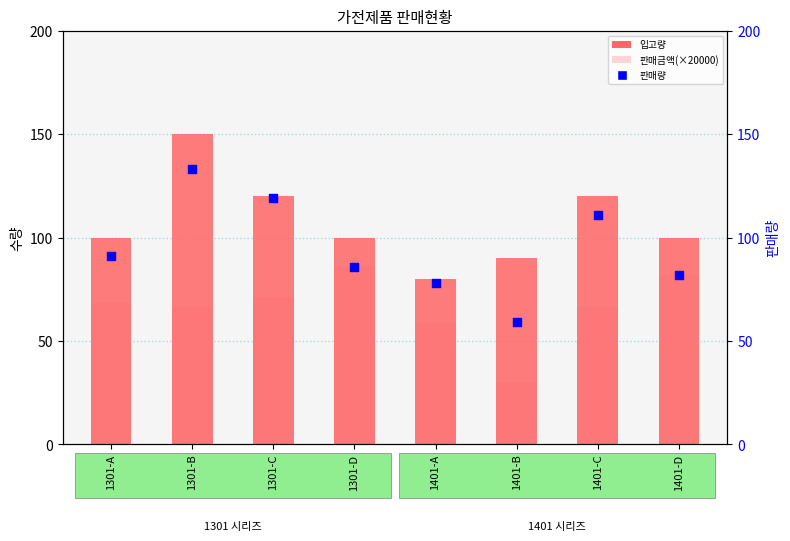

Which series has the largest total across all categories?

입고량